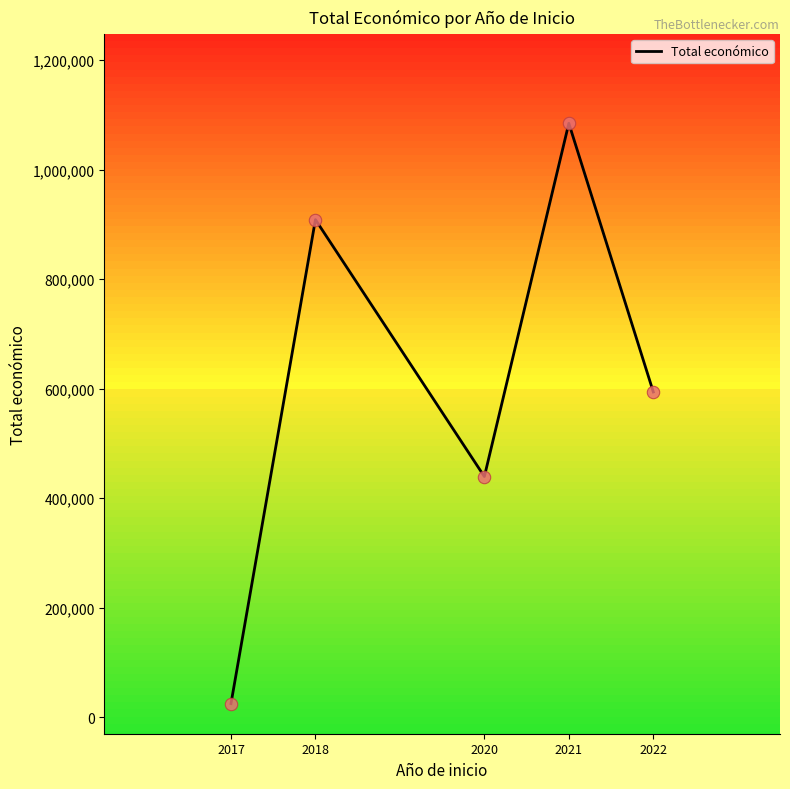

What is the ratio of the value at 2020 to the value at 2017?

17.6